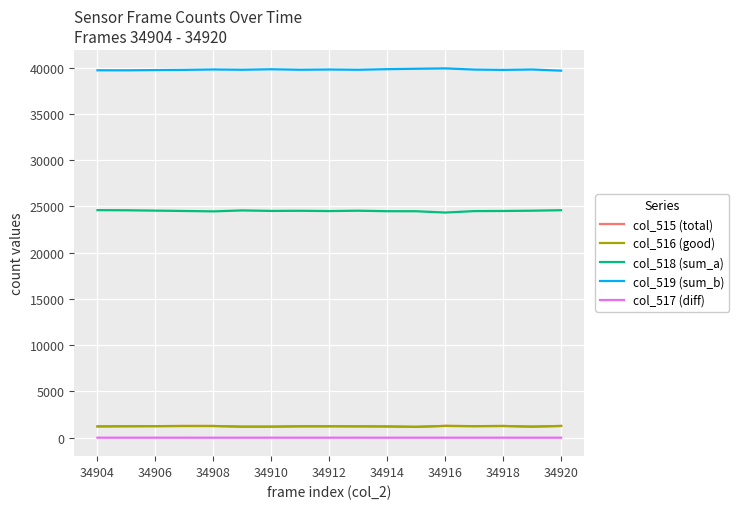

True or false: col_516 (good) and col_518 (sum_a) intersect in this chart.

False